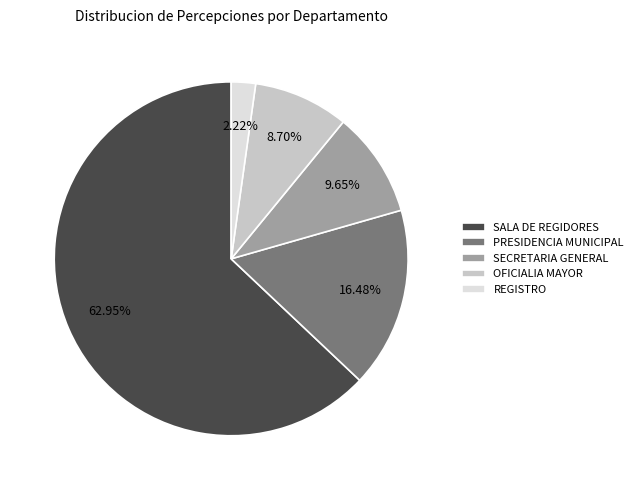

What is the largest slice in the pie chart?

SALA DE REGIDORES